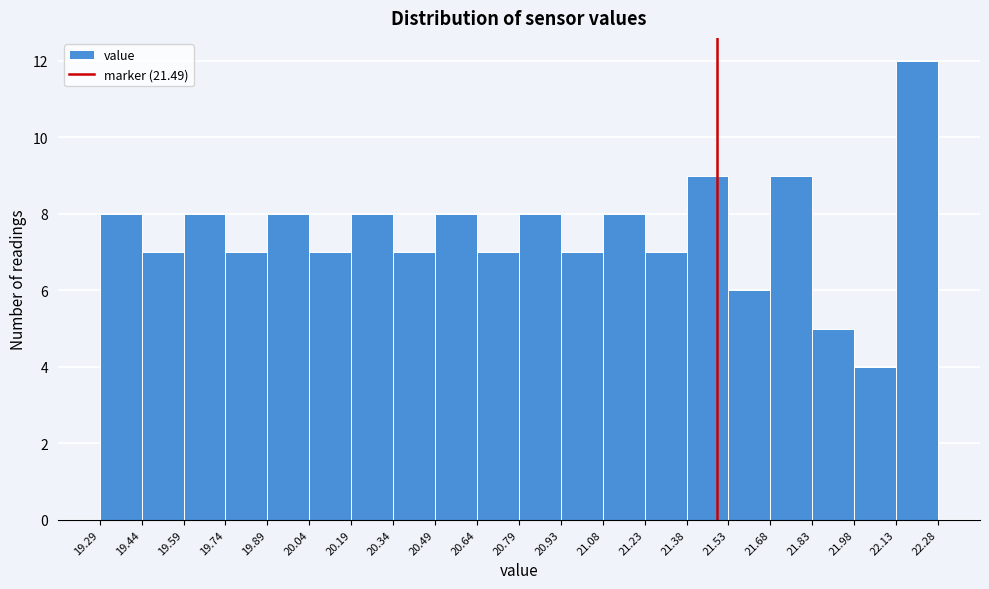

What is the height of the bar covering 22.13 to 22.28 on the x-axis? The values are not printed on the chart, so give them approximately, as read against the axis.

12